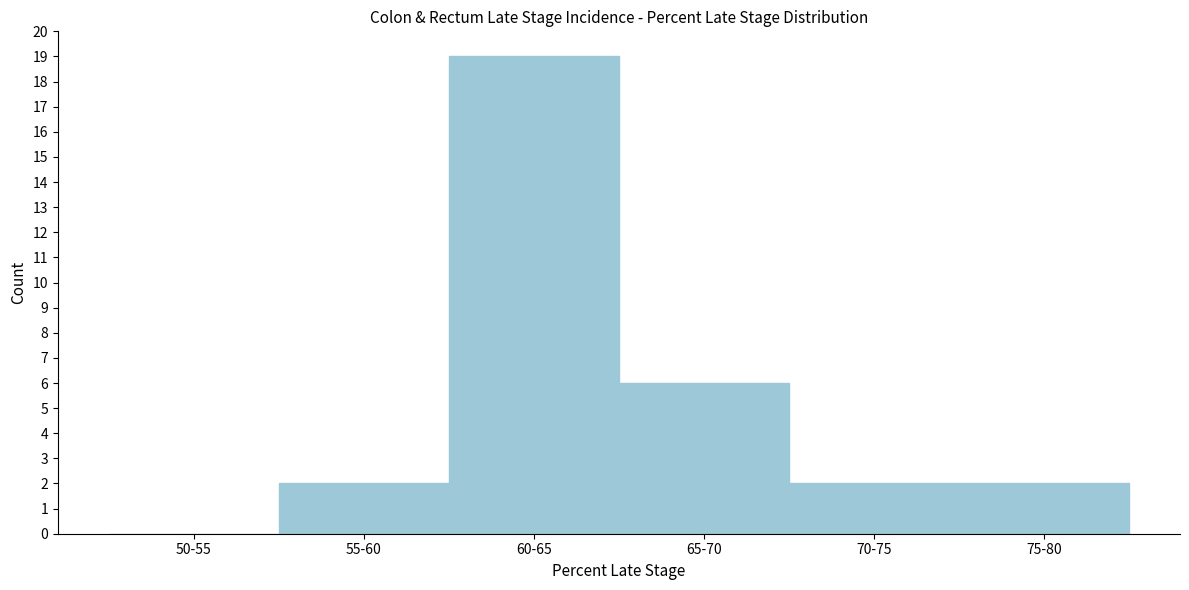

What is the maximum value shown in the chart?

19